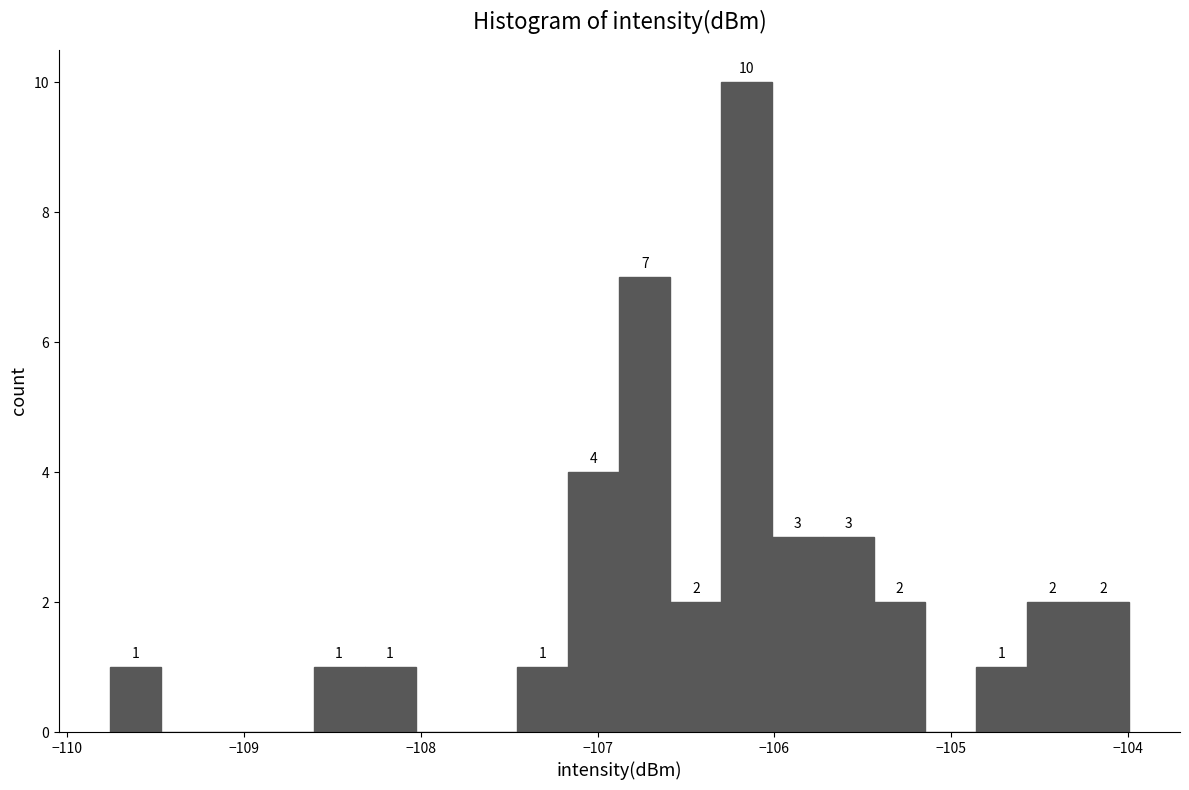

Read against the x-axis, roughly where is the centre of the tallest bar?

-106.2